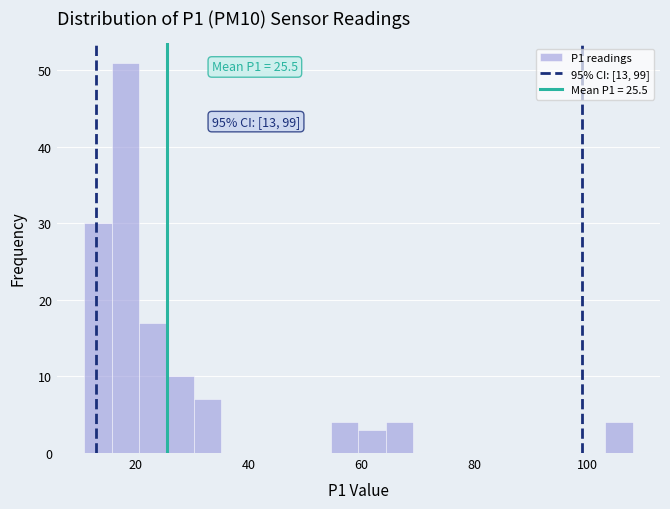

Around what value on the x-axis is the tallest bar? Give the approximate position of its centre, as read against the axis.

18